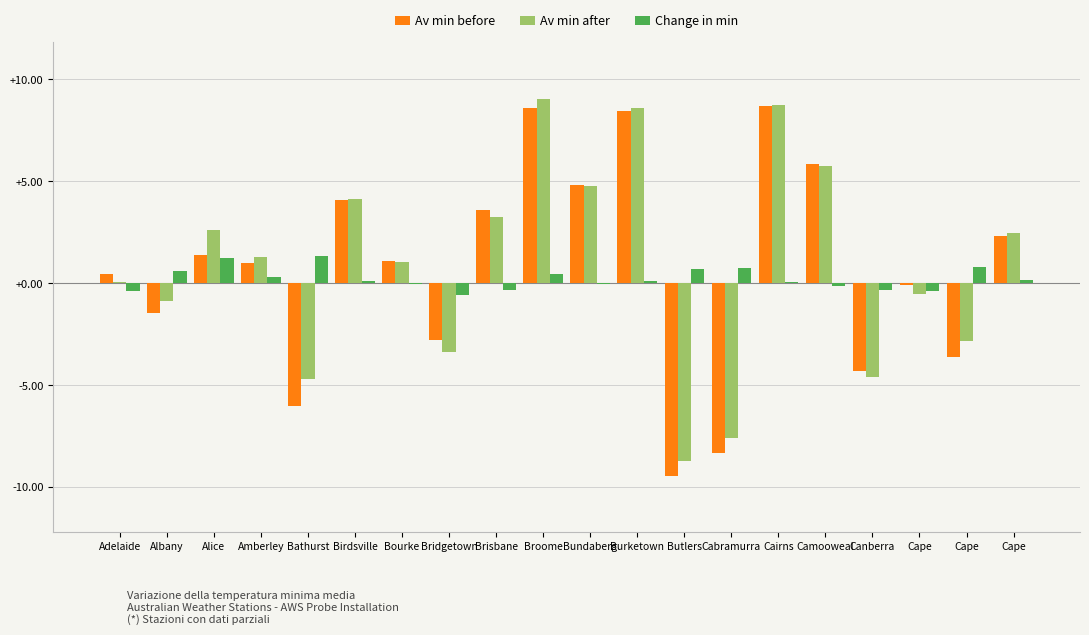

Between Amberley and Broome, which is larger?

Broome